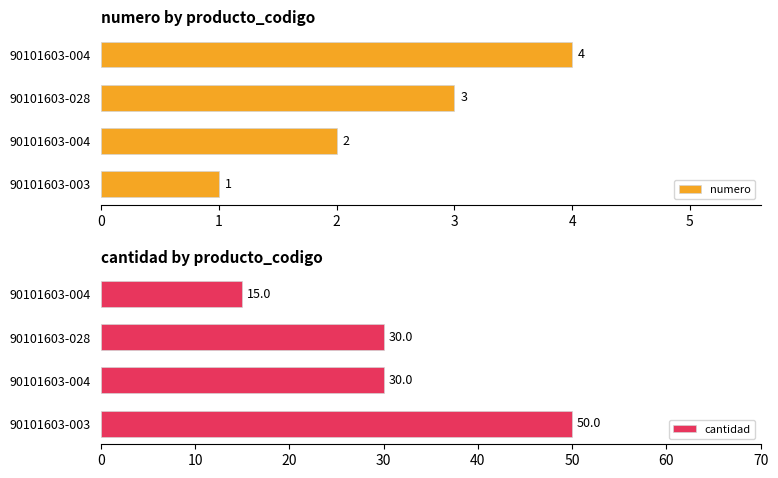

Rank the series by their average value, from lowest to highest.

numero, cantidad